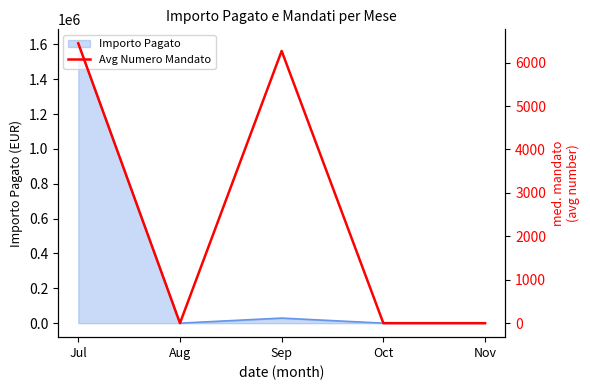

How many lines are shown in the chart?

1